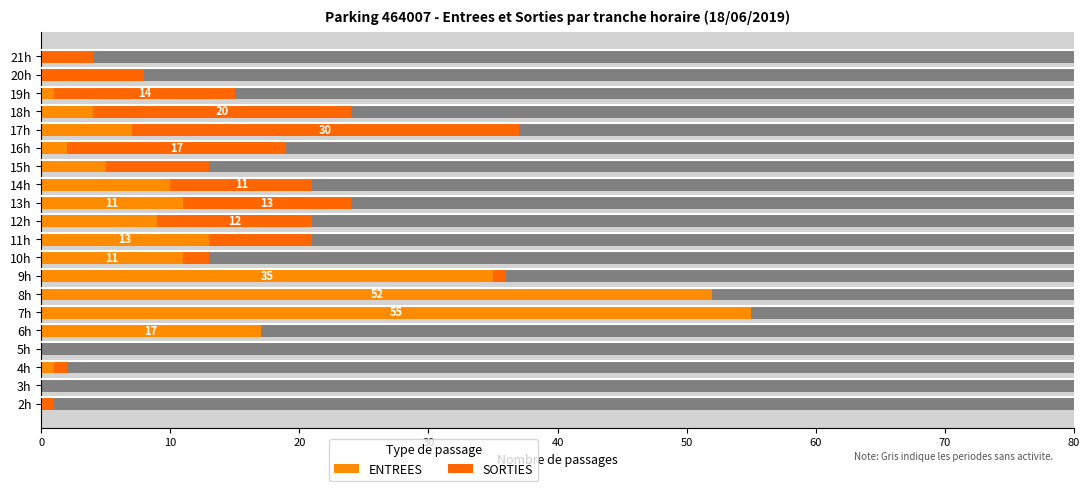

What is the value of the ENTREES bar at the 7th from the left?

52